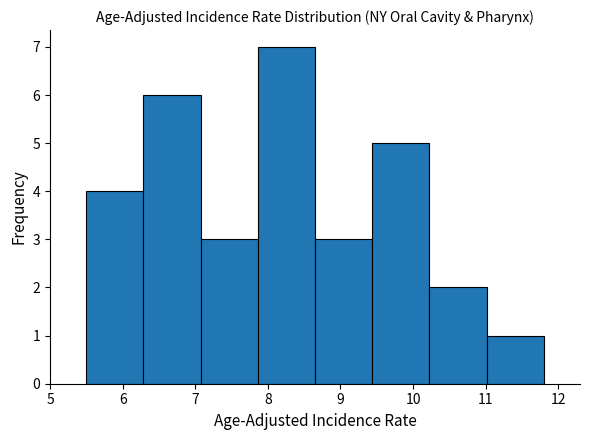

Reading left to right, transcribe this chart: for each bar, give the range it covers on the x-axis and its height. Neither the bar edges nor the heights are printed on the chart, so give them approximately, as read against the axes.

5.5 to 6.3: 4
6.3 to 7.1: 6
7.1 to 7.9: 3
7.9 to 8.7: 7
8.7 to 9.4: 3
9.4 to 10.2: 5
10.2 to 11.0: 2
11.0 to 11.8: 1